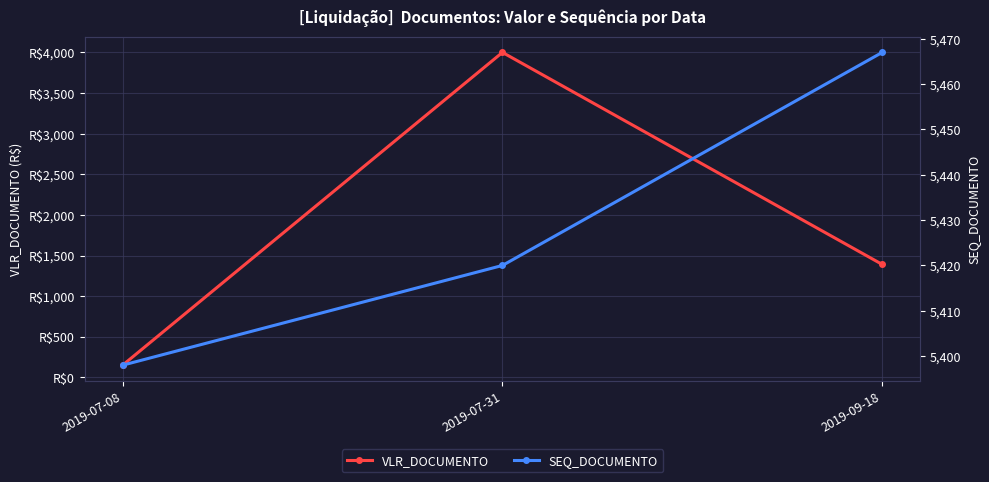

Reading left to right, transcribe all the data shown in this chart.

VLR_DOCUMENTO: 2019-07-08=150	2019-07-31=4000	2019-09-18=1390
SEQ_DOCUMENTO: 2019-07-08=5398	2019-07-31=5420	2019-09-18=5467